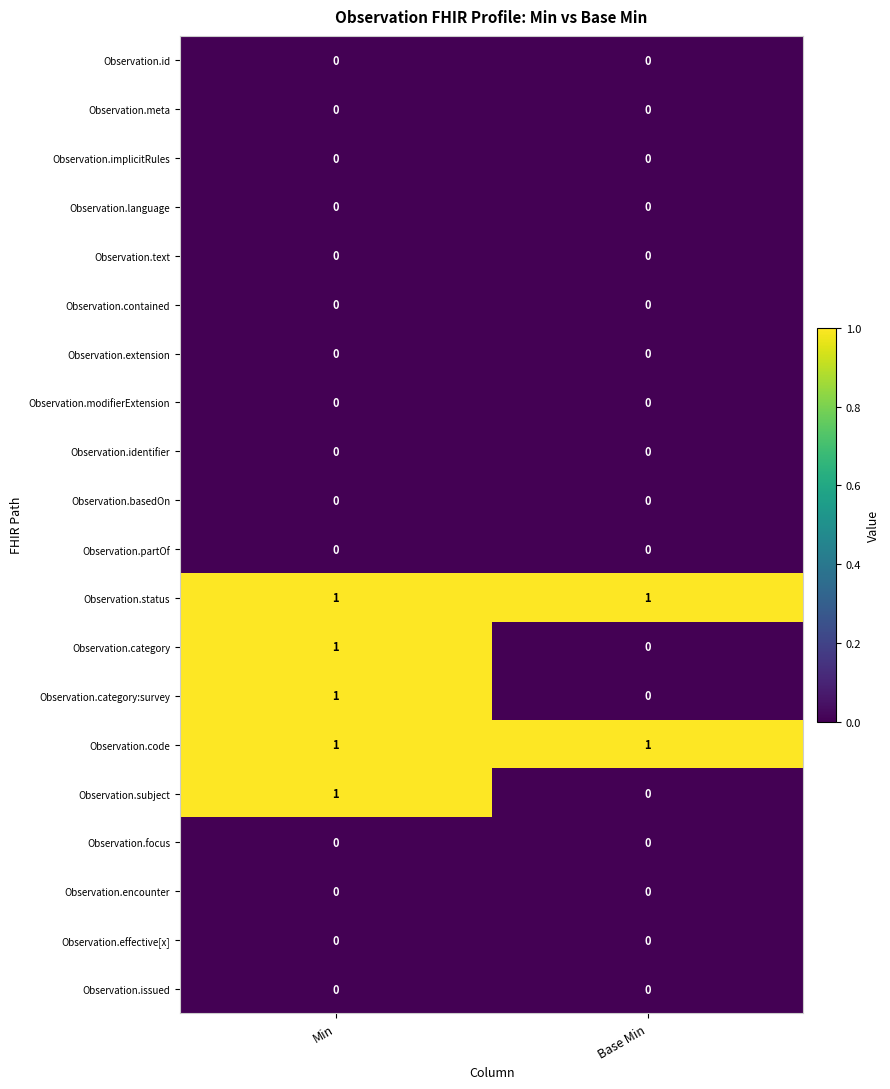

What is the total value across all series at Min?

5